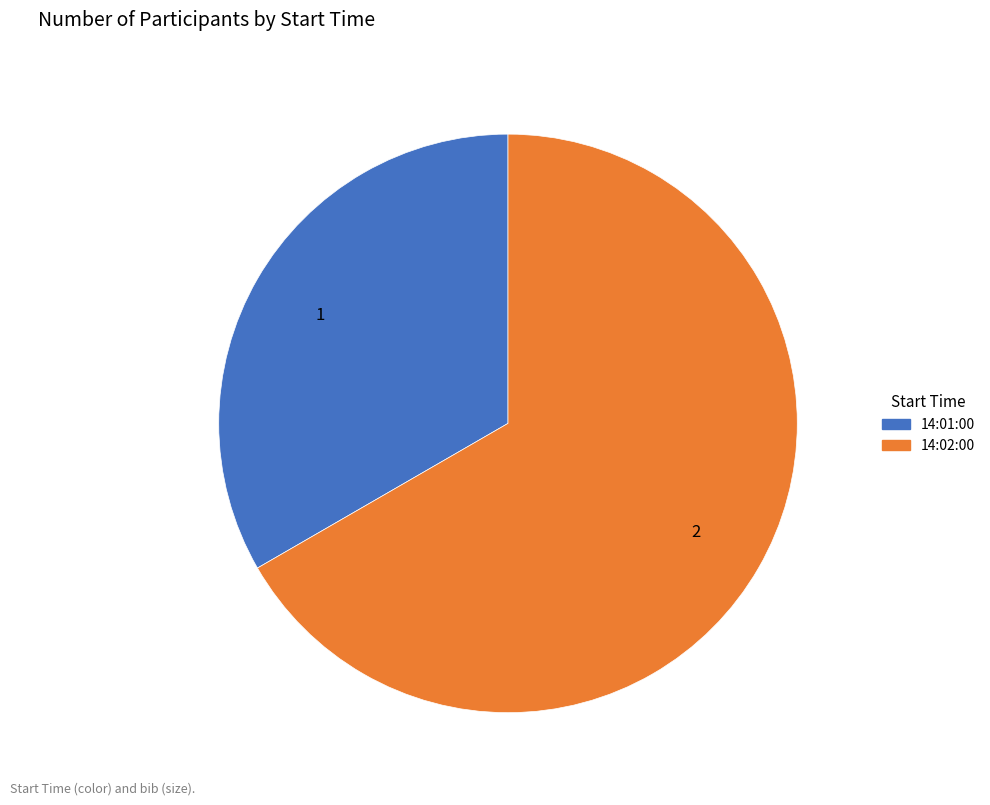

Which category has the biggest portion of the pie?

14:02:00